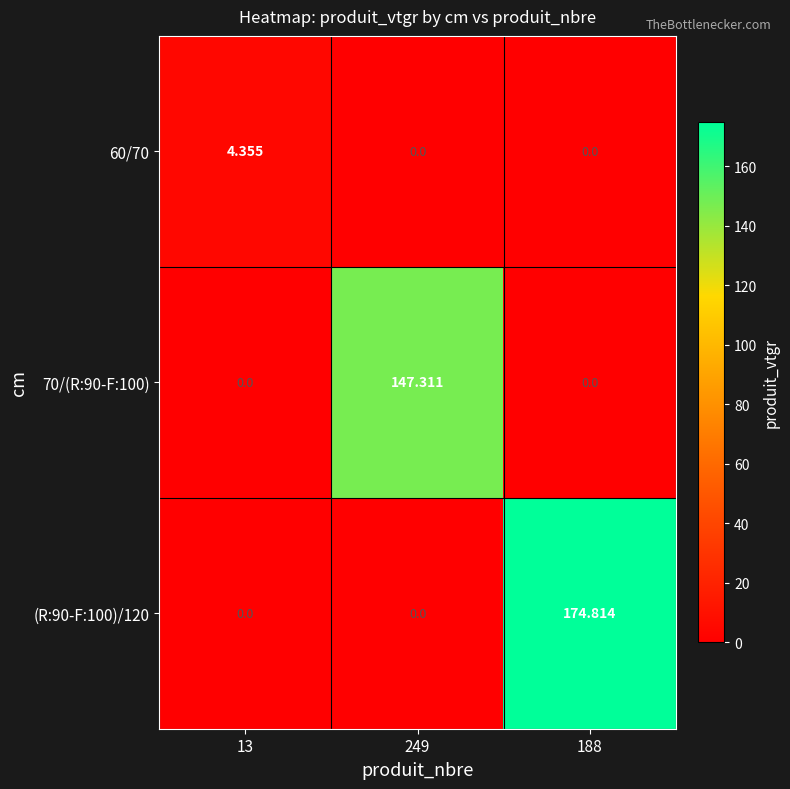

How many series are shown in this chart?

3